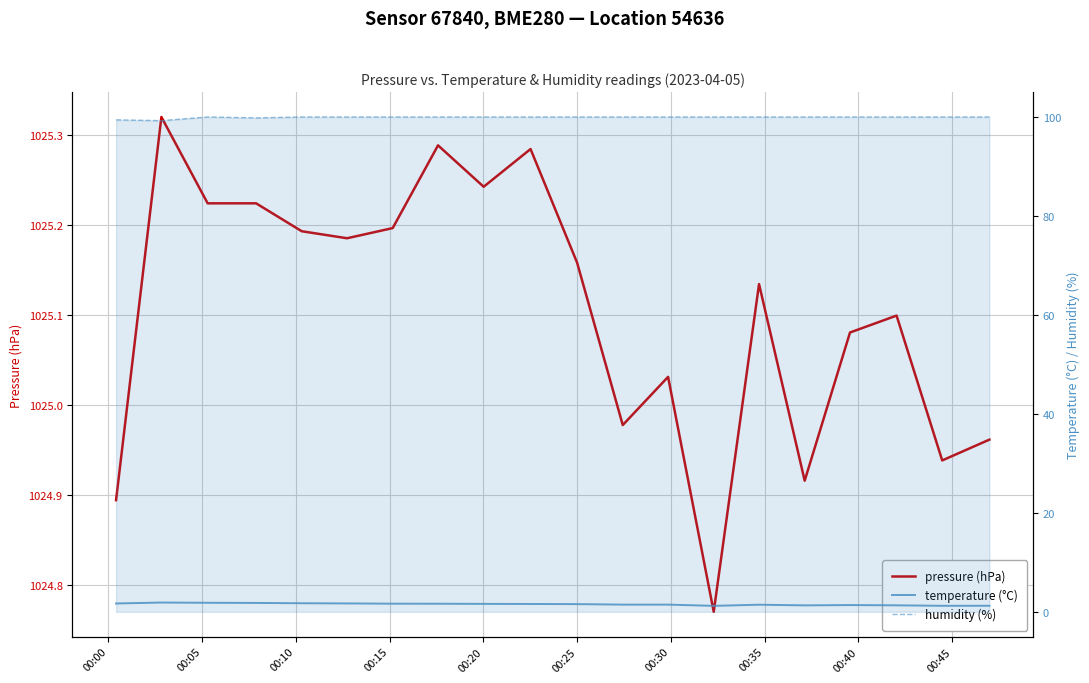

Reading left to right, list all the values displayed in this chart.

pressure (hPa): 1024.9	1025.3	1025.2	1025.2	1025.2	1025.2	1025.2	1025.3	1025.2	1025.3	1025.2	1025.0	1025.0	1024.8	1025.1	1024.9	1025.1	1025.1	1024.9	1025.0
temperature (°C): 1.7	1.9	1.8	1.8	1.7	1.7	1.6	1.6	1.6	1.6	1.6	1.5	1.5	1.2	1.4	1.3	1.4	1.3	1.2	1.2
humidity (%): 99.4	99.3	100.0	99.8	100.0	100.0	100.0	100.0	100.0	100.0	100.0	100.0	100.0	100.0	100.0	100.0	100.0	100.0	100.0	100.0